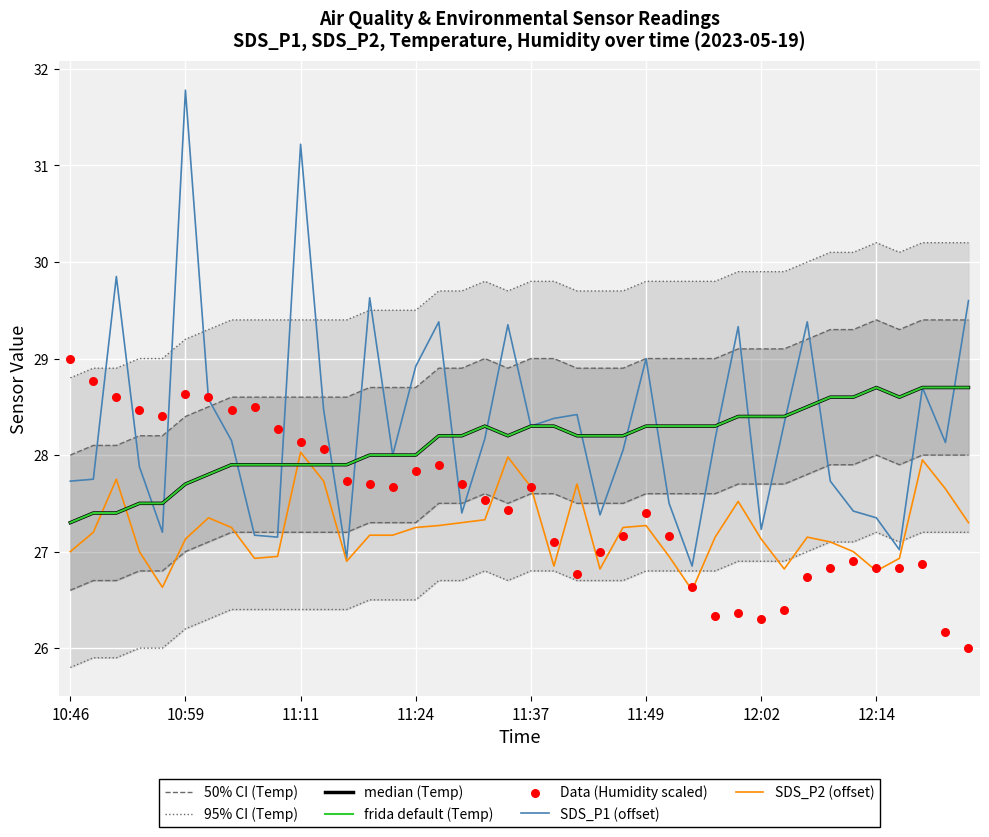

Is the value of Humidity at 11:32 greater than the value of Temp at 11:29?

No